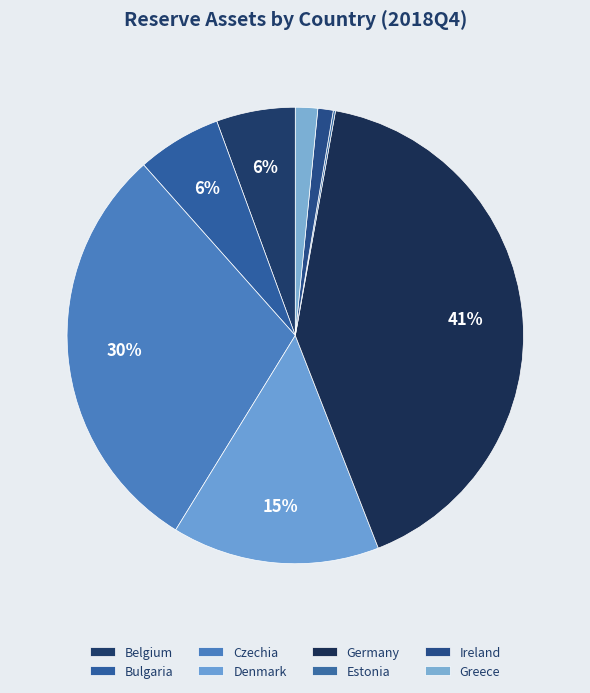

To the nearest percent, what percentage of the pie is Germany?

41%